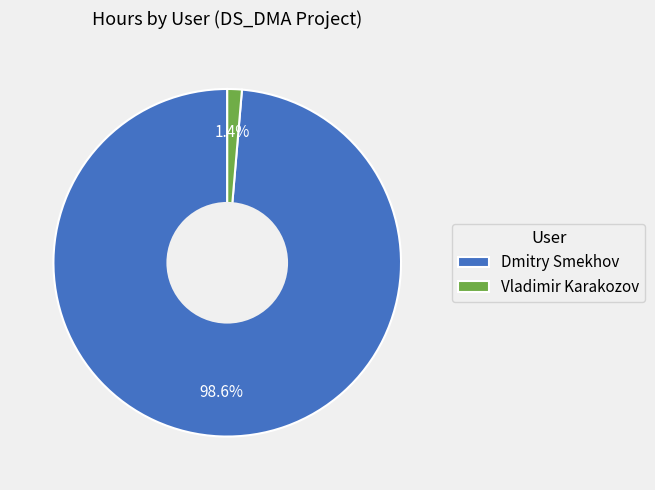

Approximately how many times larger is the value at Vladimir Karakozov compared to Dmitry Smekhov?

0.0